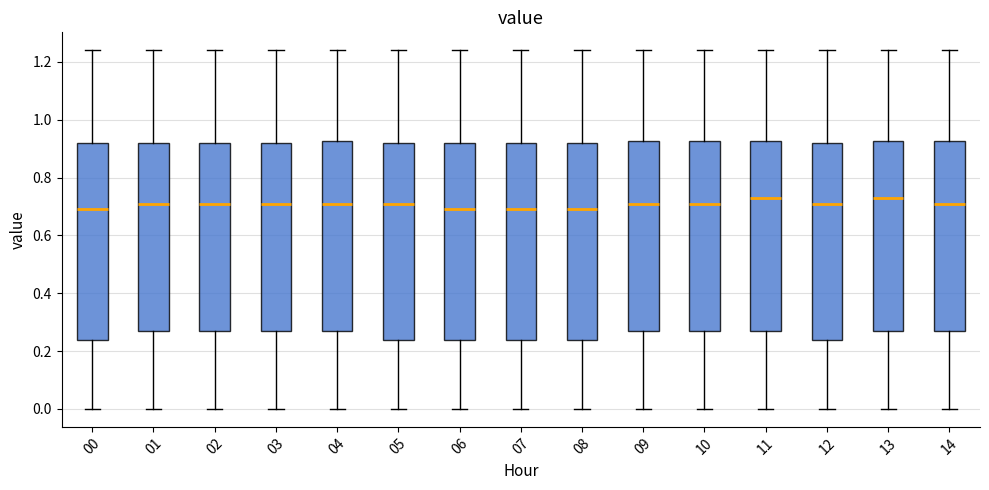

Reading left to right, transcribe this box plot: for each box, give where its median line is, the range the box spans, and where its two whiskers end, as read against the y-axis. The values are not printed on the chart, so give them approximately, as read against the axis.

00: median 0.70, box 0.24 to 0.92, whiskers 0.00 to 1.24
01: median 0.72, box 0.28 to 0.92, whiskers 0.00 to 1.24
02: median 0.72, box 0.28 to 0.92, whiskers 0.00 to 1.24
03: median 0.72, box 0.28 to 0.92, whiskers 0.00 to 1.24
04: median 0.72, box 0.28 to 0.92, whiskers 0.00 to 1.24
05: median 0.72, box 0.24 to 0.92, whiskers 0.00 to 1.24
06: median 0.70, box 0.24 to 0.92, whiskers 0.00 to 1.24
07: median 0.70, box 0.24 to 0.92, whiskers 0.00 to 1.24
08: median 0.70, box 0.24 to 0.92, whiskers 0.00 to 1.24
09: median 0.72, box 0.28 to 0.92, whiskers 0.00 to 1.24
10: median 0.72, box 0.28 to 0.92, whiskers 0.00 to 1.24
11: median 0.74, box 0.28 to 0.92, whiskers 0.00 to 1.24
12: median 0.72, box 0.24 to 0.92, whiskers 0.00 to 1.24
13: median 0.74, box 0.28 to 0.92, whiskers 0.00 to 1.24
14: median 0.72, box 0.28 to 0.92, whiskers 0.00 to 1.24